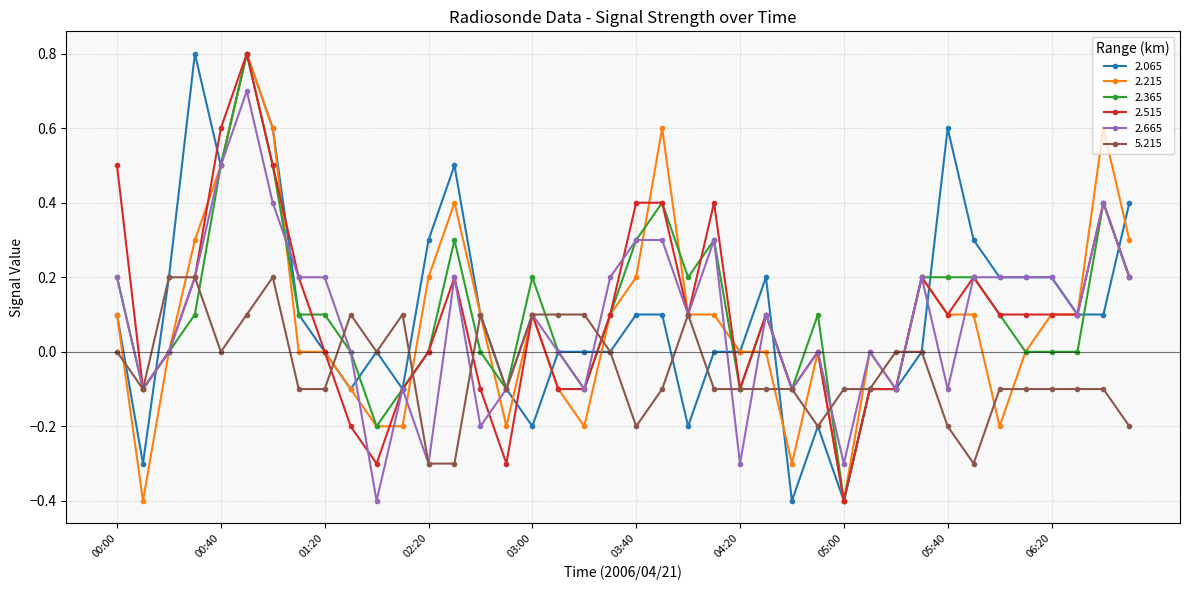

What is the value of the 2.365 point at the 12th from the left?

-0.1